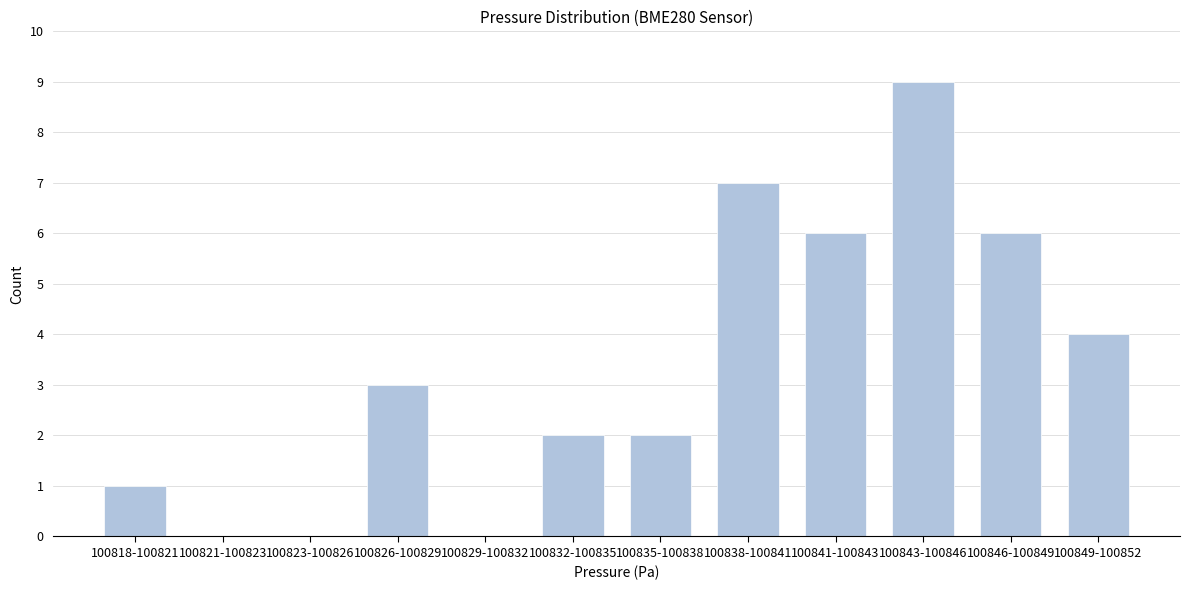

Reading right to left, extract all data points from this chart.

100849-100852=4	100846-100849=6	100843-100846=9	100841-100843=6	100838-100841=7	100835-100838=2	100832-100835=2	100829-100832=0	100826-100829=3	100823-100826=0	100821-100823=0	100818-100821=1